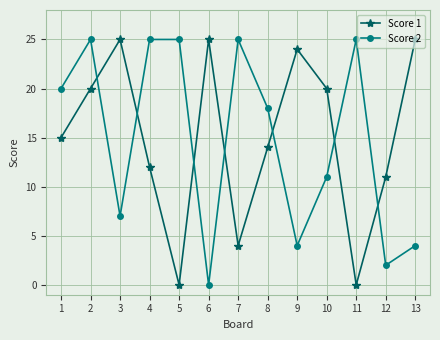

Where is the first local maximum for Score 1?

3